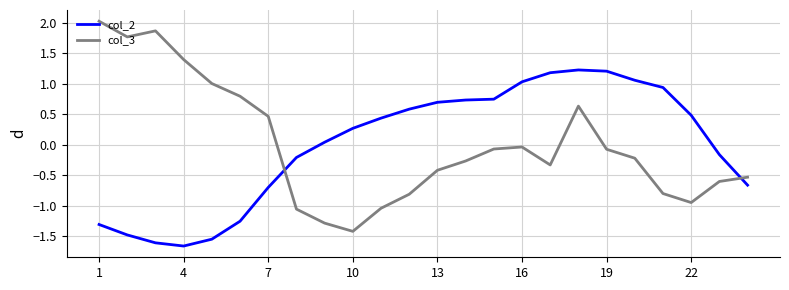

Which series has the widest spread of values?

col_3